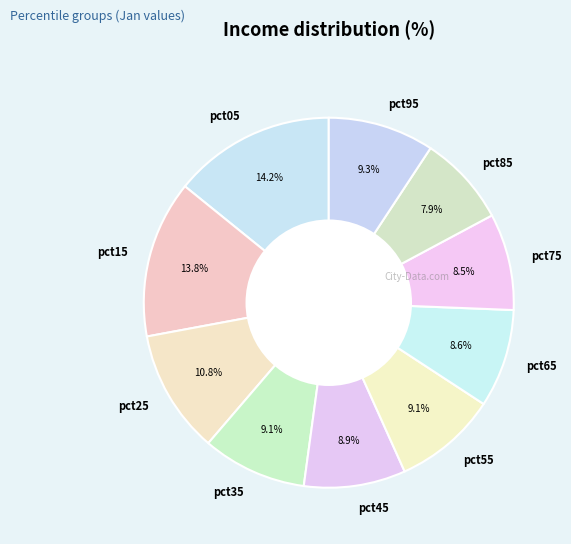

Does pct85 represent more than half of the total?

No